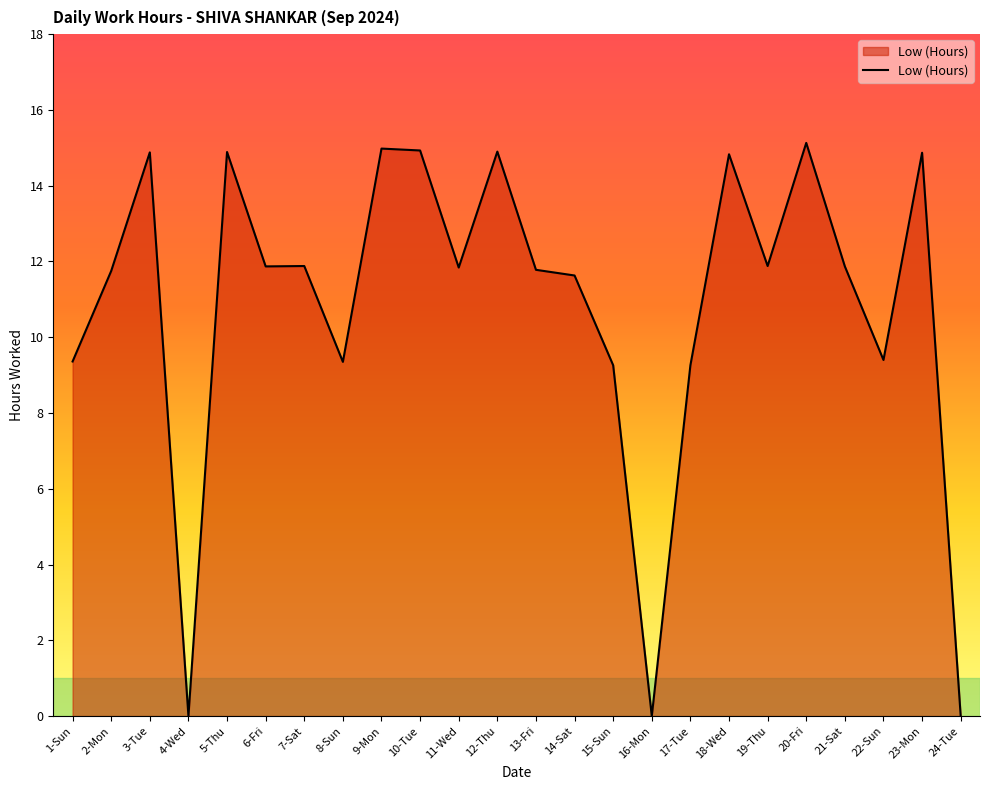

Which label corresponds to the largest value in the chart?

20-Fri